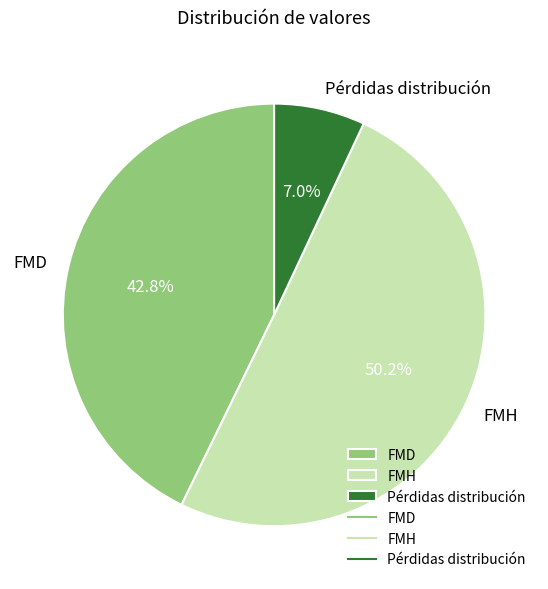

What portion of the pie excludes FMD?

57.2%